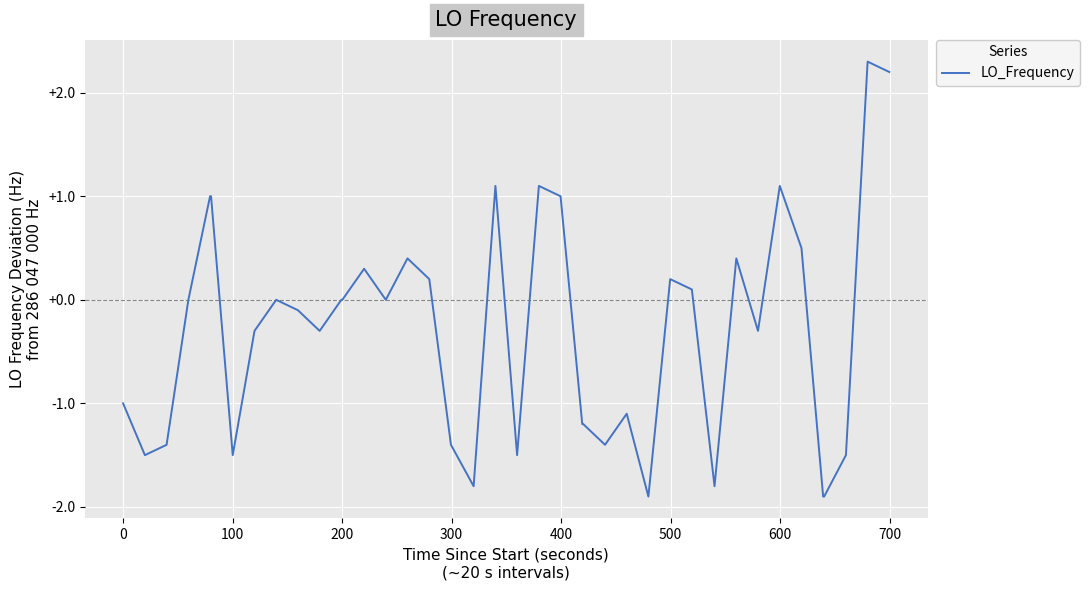

What is the maximum value shown in the chart?

2.3